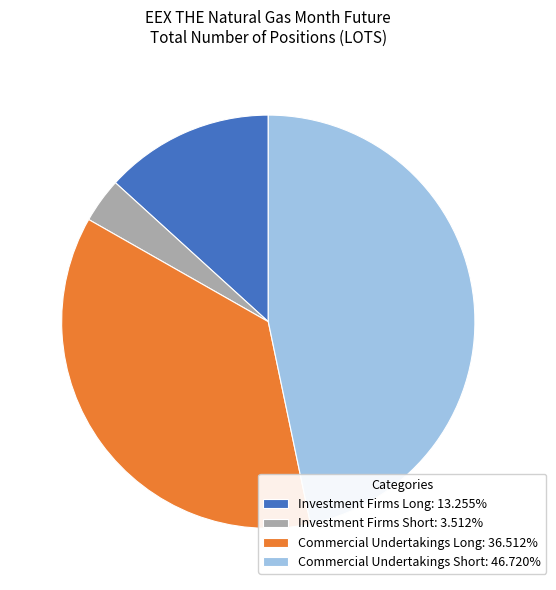

What is the ratio of the value at Commercial Undertakings Short: 46.720% to the value at Commercial Undertakings Long: 36.512%?

1.3